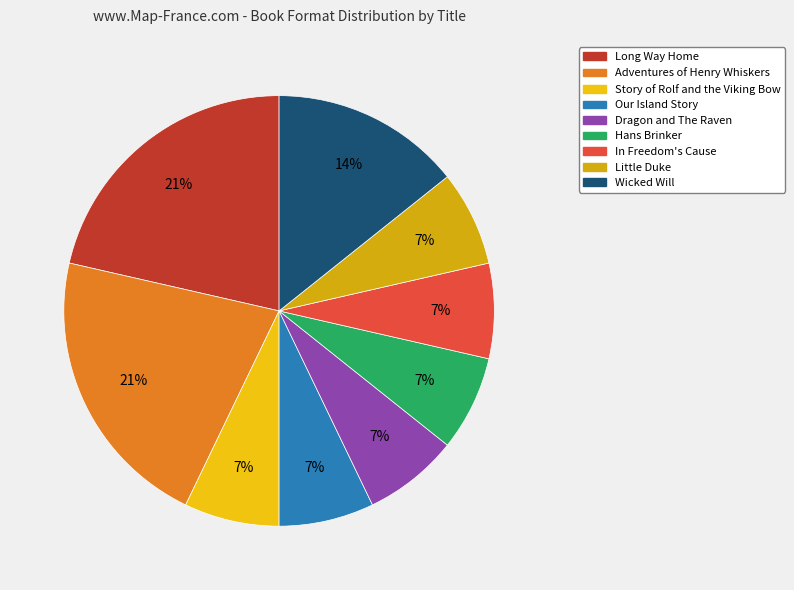

How many segments does this pie chart have?

9